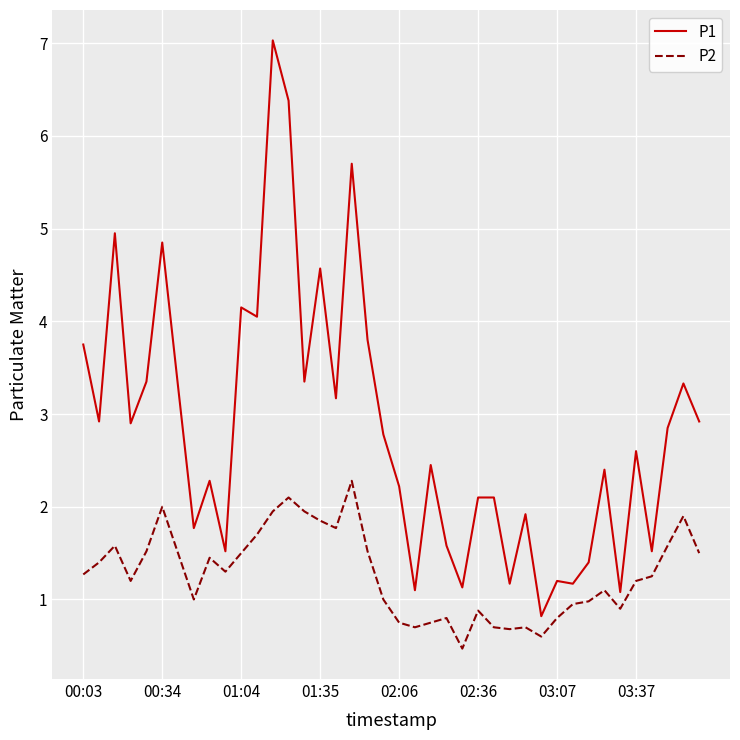

True or false: P1 and P2 cross at least once.

False